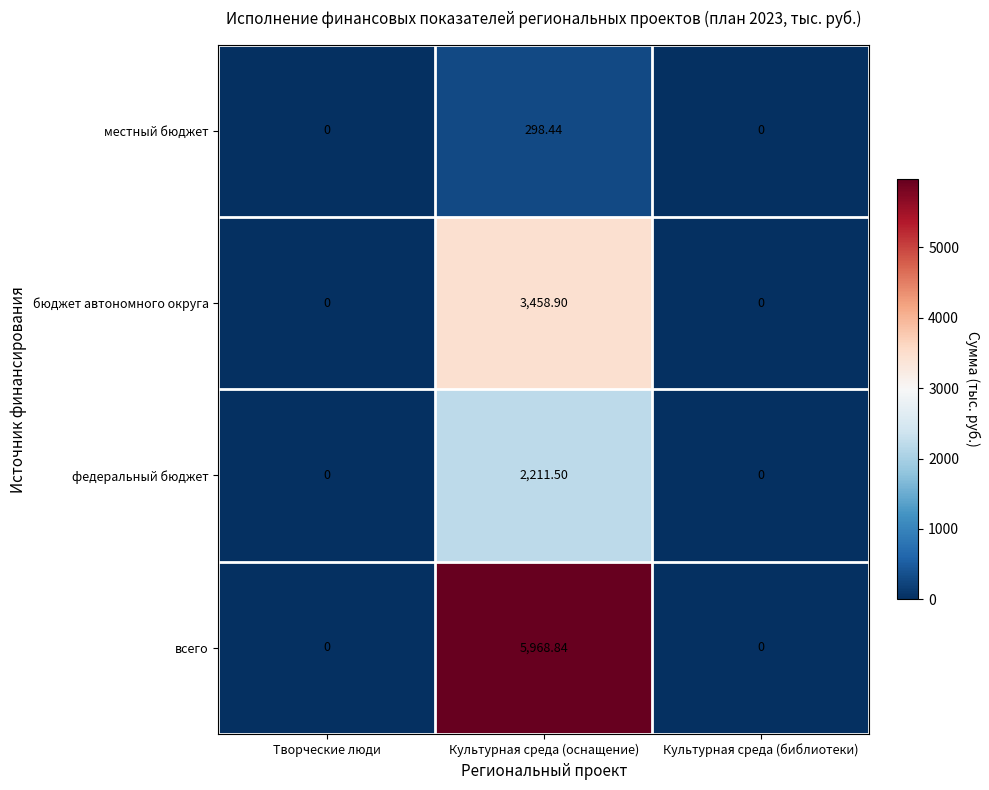

Which series has the largest total across all categories?

всего